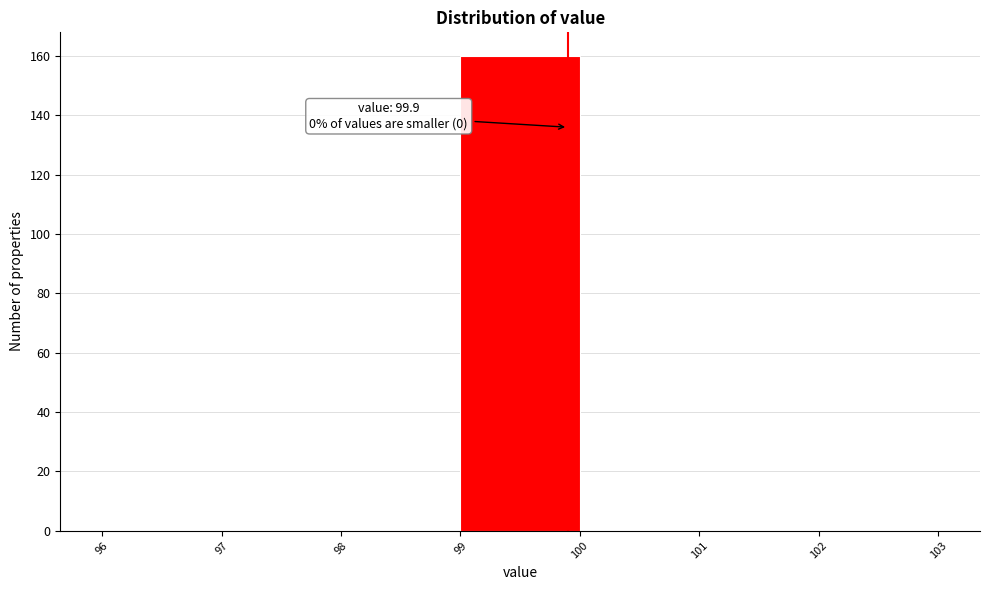

Which range on the x-axis has the tallest bar?

99 to 100